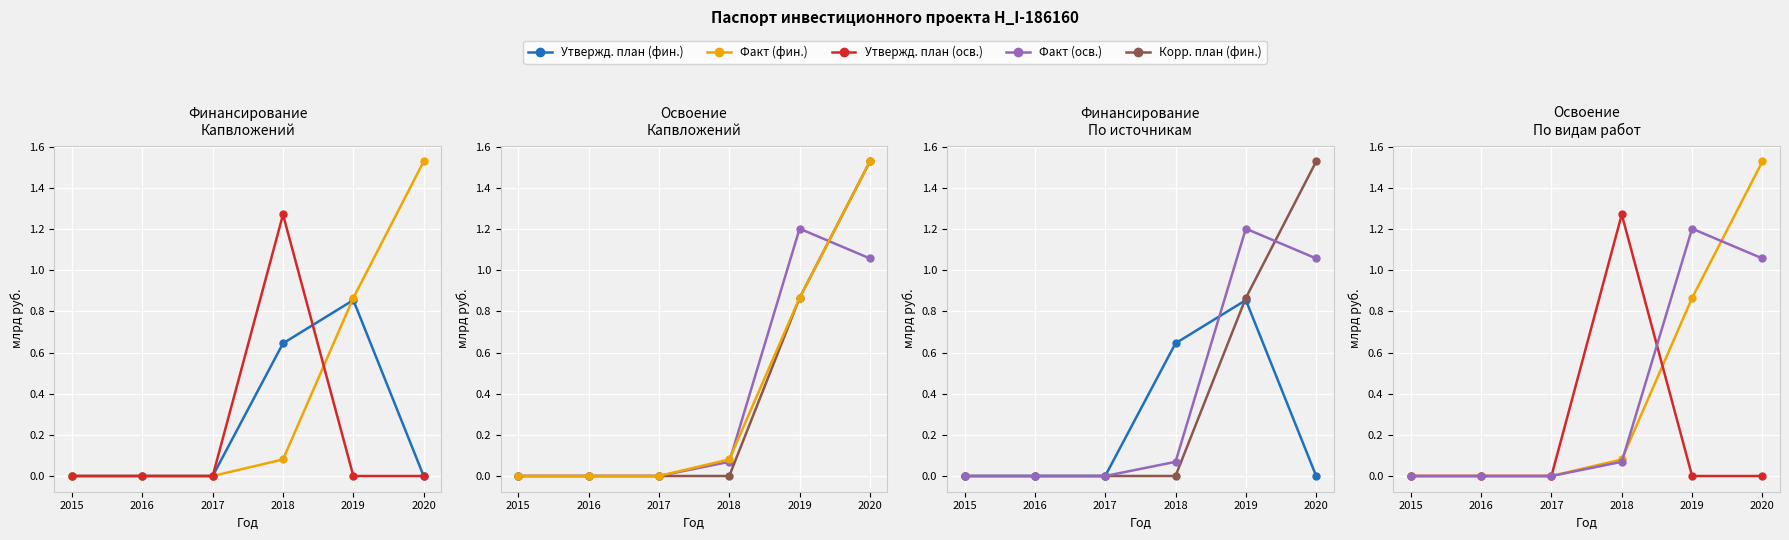

Reading left to right, extract all data points from this chart.

Утвержд. план (фин.): 0.0	0.0	0.0	0.6	0.9	0.0
Факт (фин.): 0.0	0.0	0.0	0.1	0.9	1.5
Утвержд. план (осв.): 0.0	0.0	0.0	1.3	0.0	0.0
Факт (осв.): 0.0	0.0	0.0	0.1	1.2	1.1
Корр. план (фин.): 0.0	0.0	0.0	0.0	0.9	1.5